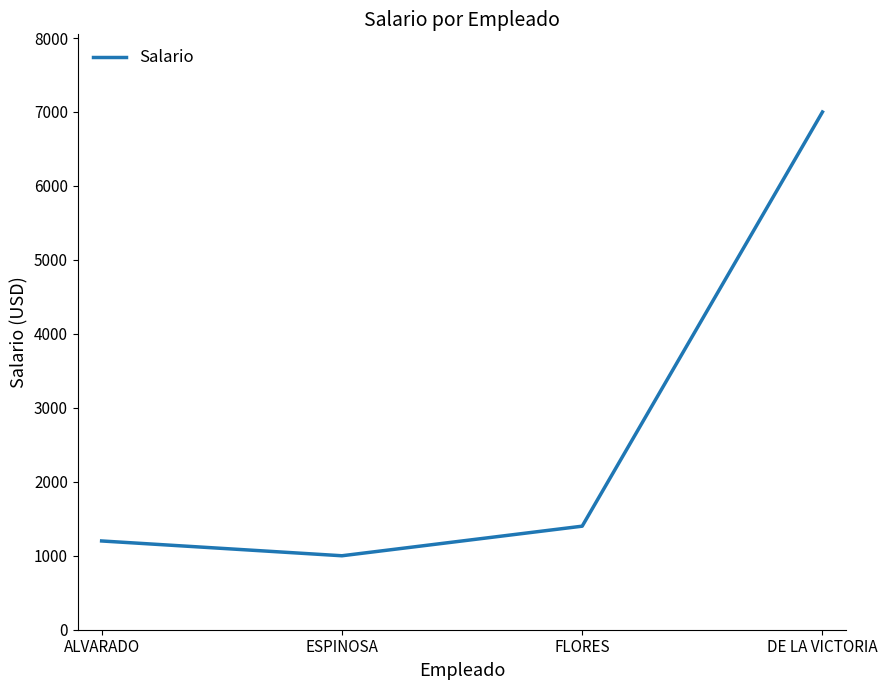

Where is the data nearest to the value 4000?

FLORES